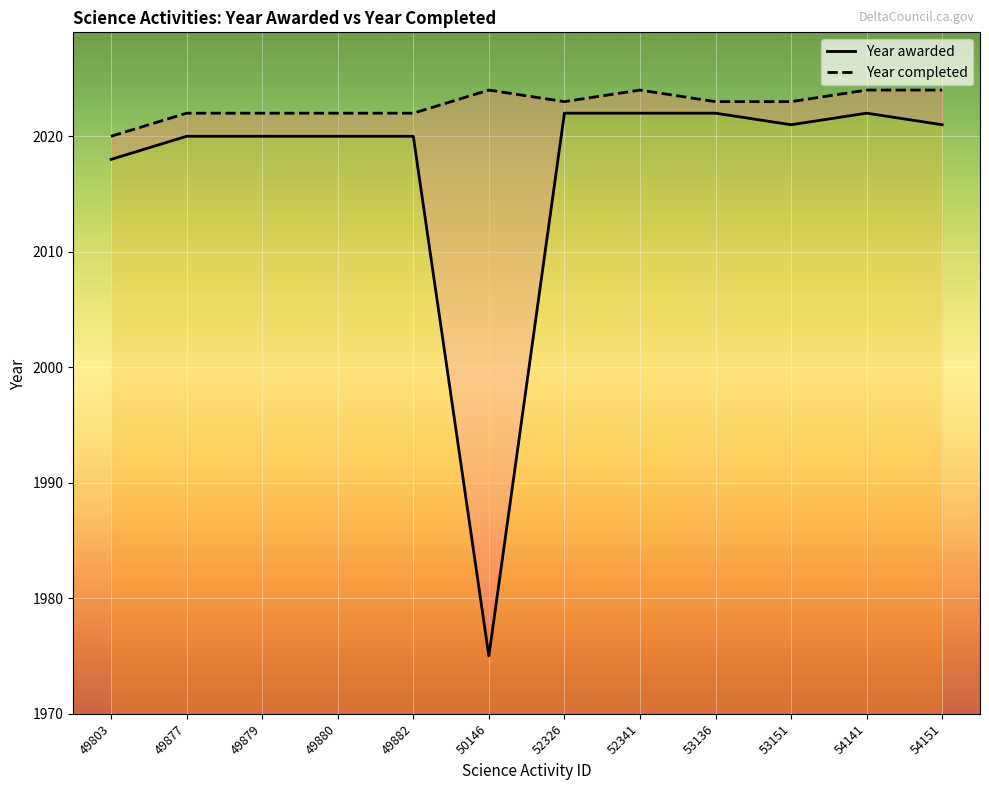

At how many categories does at least one series exceed 1992?

12